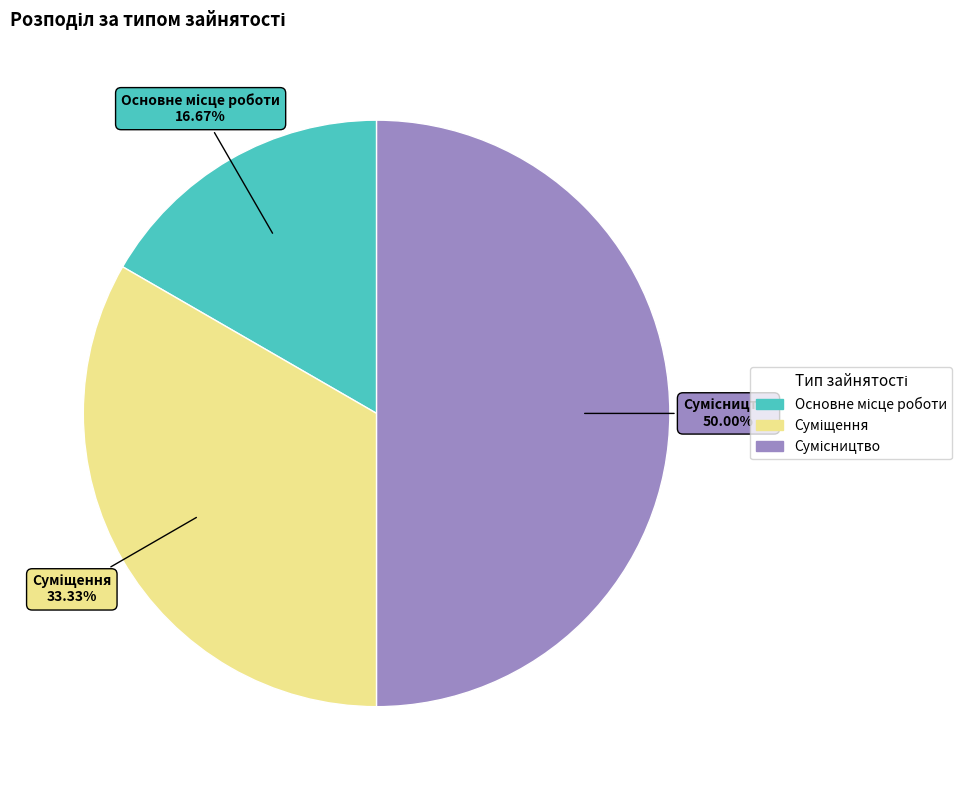

To the nearest percent, what percentage of the pie is Суміщення?

33%